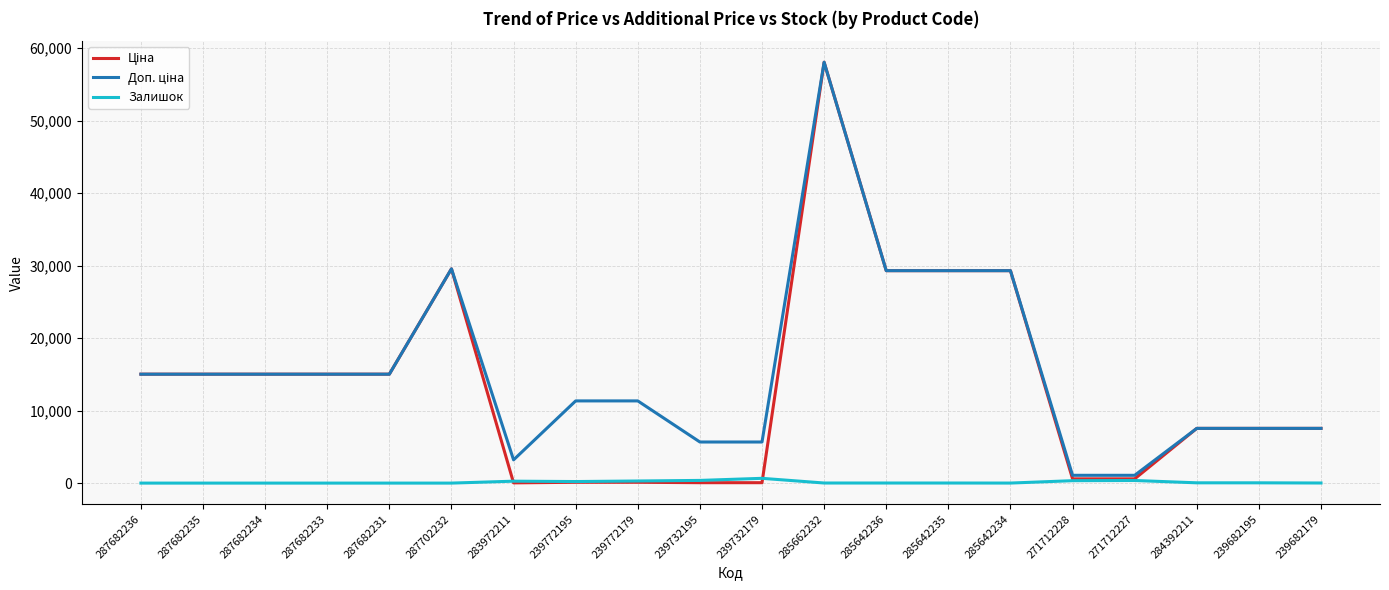

How many distinct data groups are displayed?

3